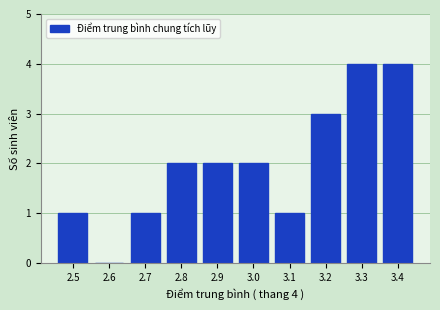

How many categories are shown in the chart?

10